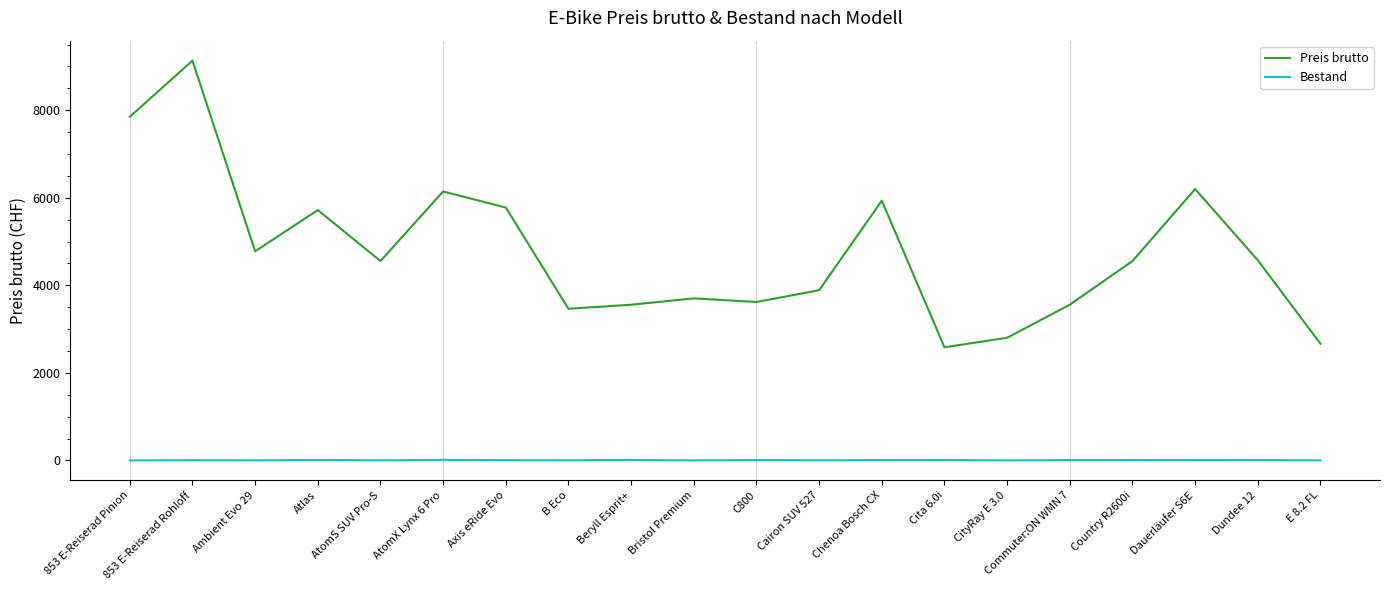

What is the sum of the Bestand values at C800 and Dundee 12?

20.0